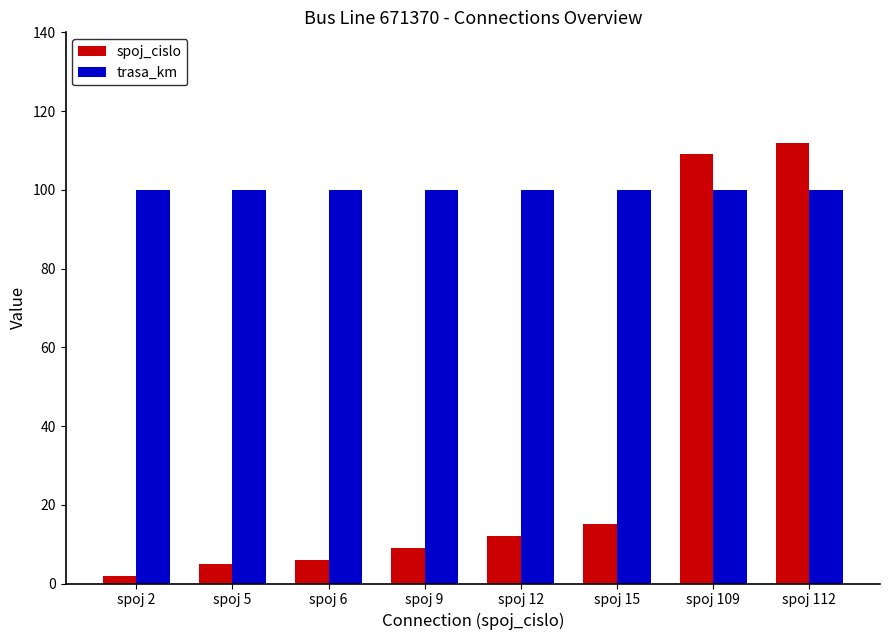

At which label does spoj_cislo reach its minimum?

spoj 2